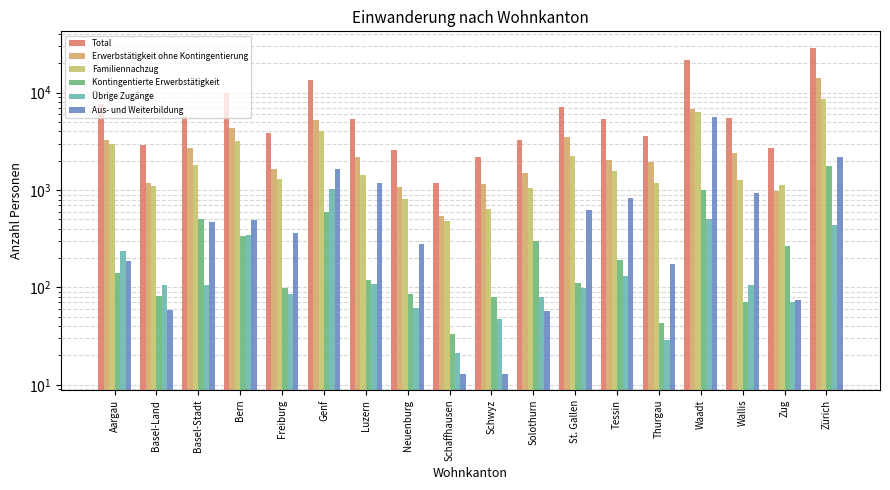

Which category has the lowest value in the Kontingentierte Erwerbstätigkeit series?

Schaffhausen